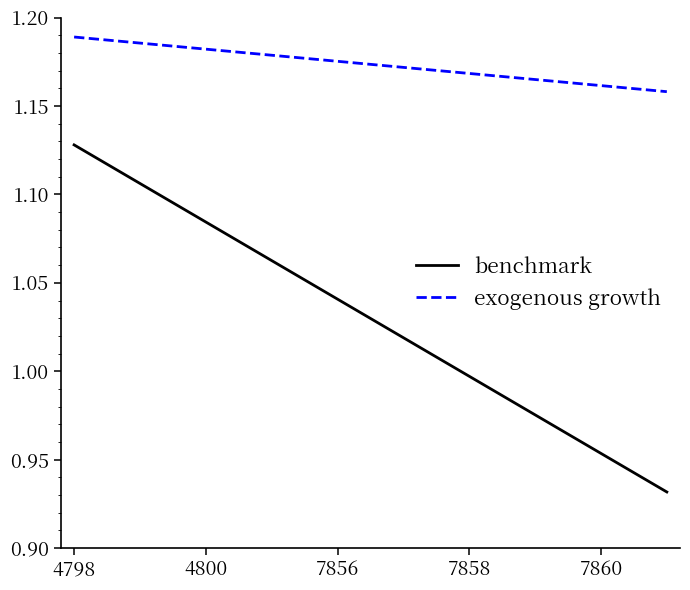

Which series has the largest total across all categories?

exogenous growth